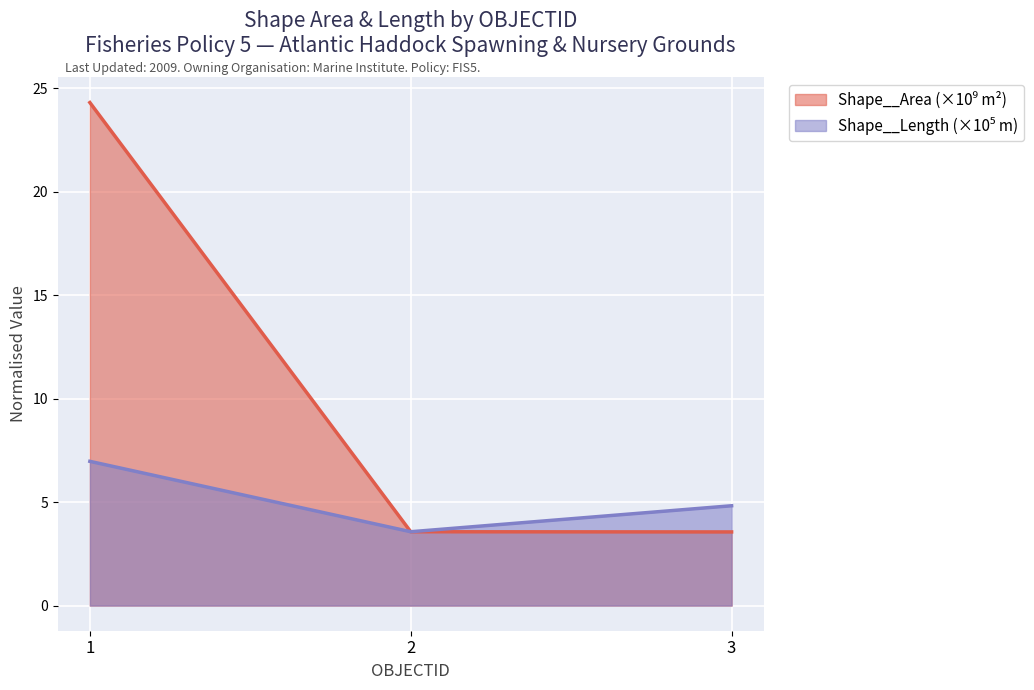

How many data points in Shape__Length are less than 4?

1